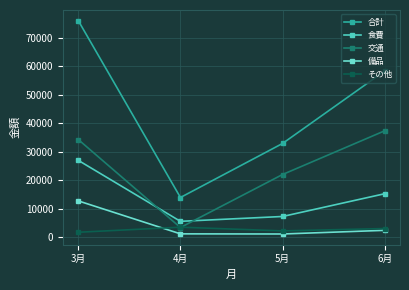

The value of 交通 at 4月 is 3480. True or false?

True